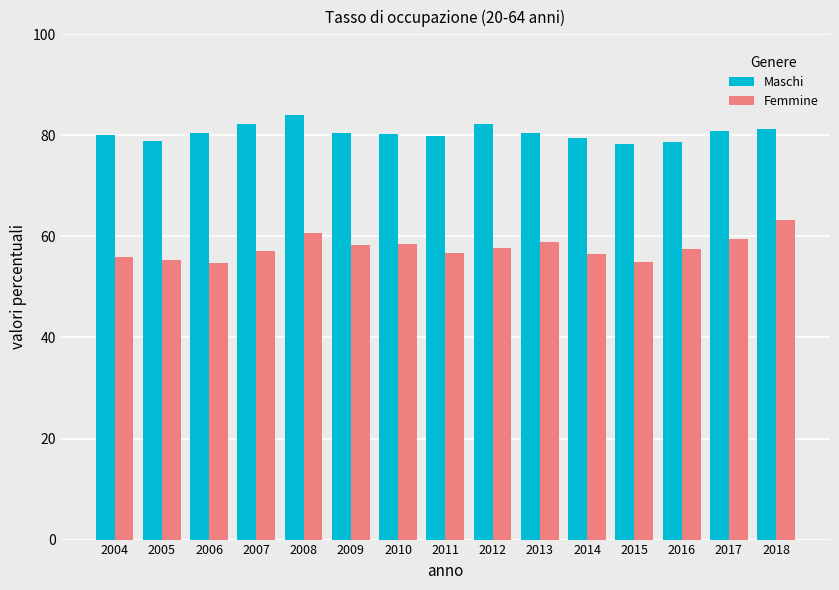

Which series changed the most between 2006 and 2008?

Femmine